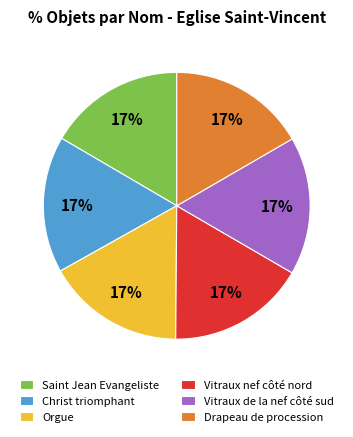

To the nearest percent, what portion does Saint Jean Evangeliste represent?

17%